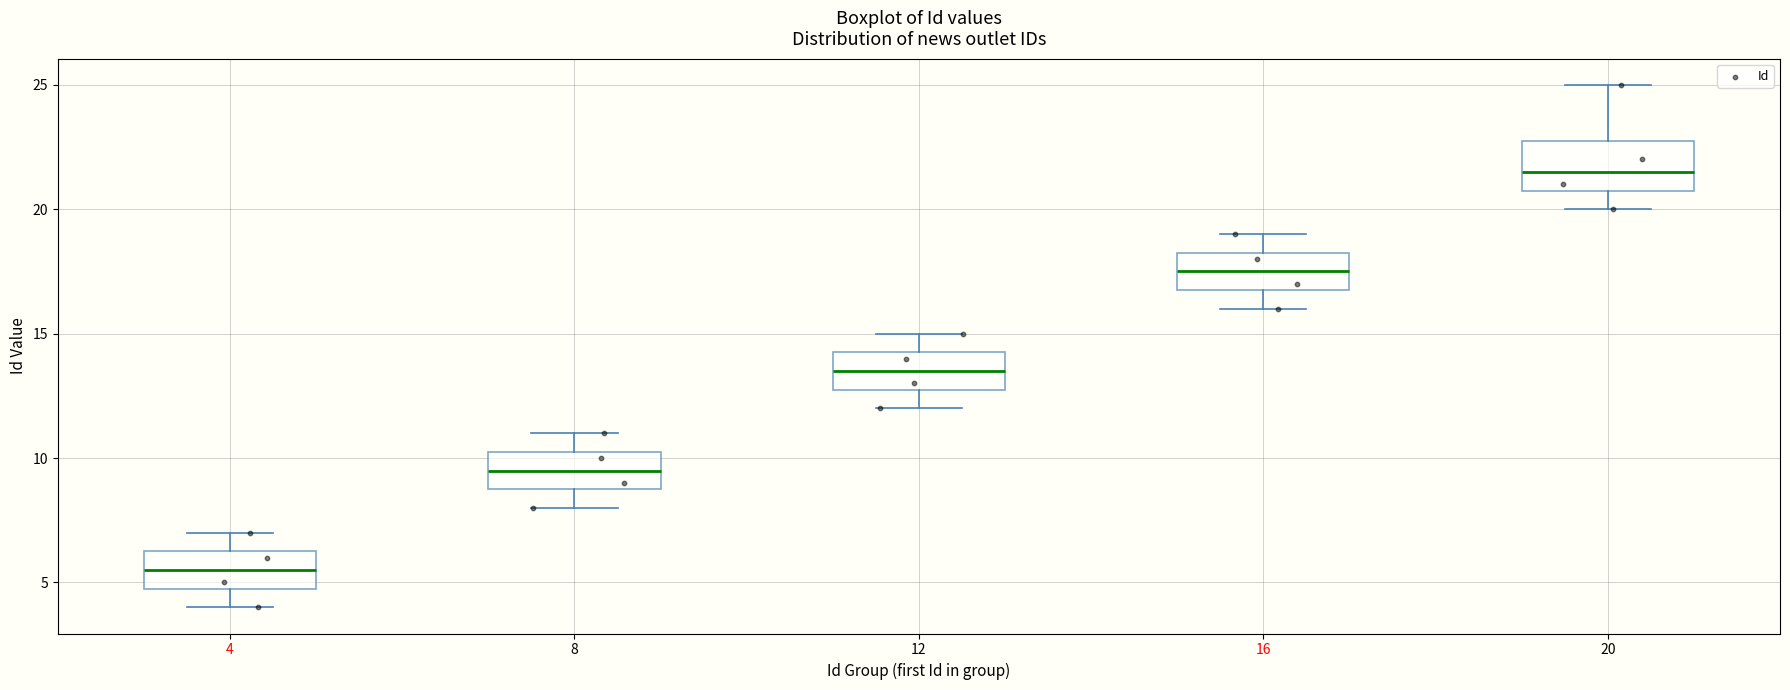

Reading left to right, read every box against the y-axis: the position of its median line, the range the box covers, and the ends of its whiskers. The values are not printed on the chart, so give them approximately, as read against the axis.

4: median 5.5, box 5.0 to 6.5, whiskers 4.0 to 7.0
8: median 9.5, box 9.0 to 10.5, whiskers 8.0 to 11.0
12: median 13.5, box 13.0 to 14.5, whiskers 12.0 to 15.0
16: median 17.5, box 17.0 to 18.5, whiskers 16.0 to 19.0
20: median 21.5, box 21.0 to 23.0, whiskers 20.0 to 25.0